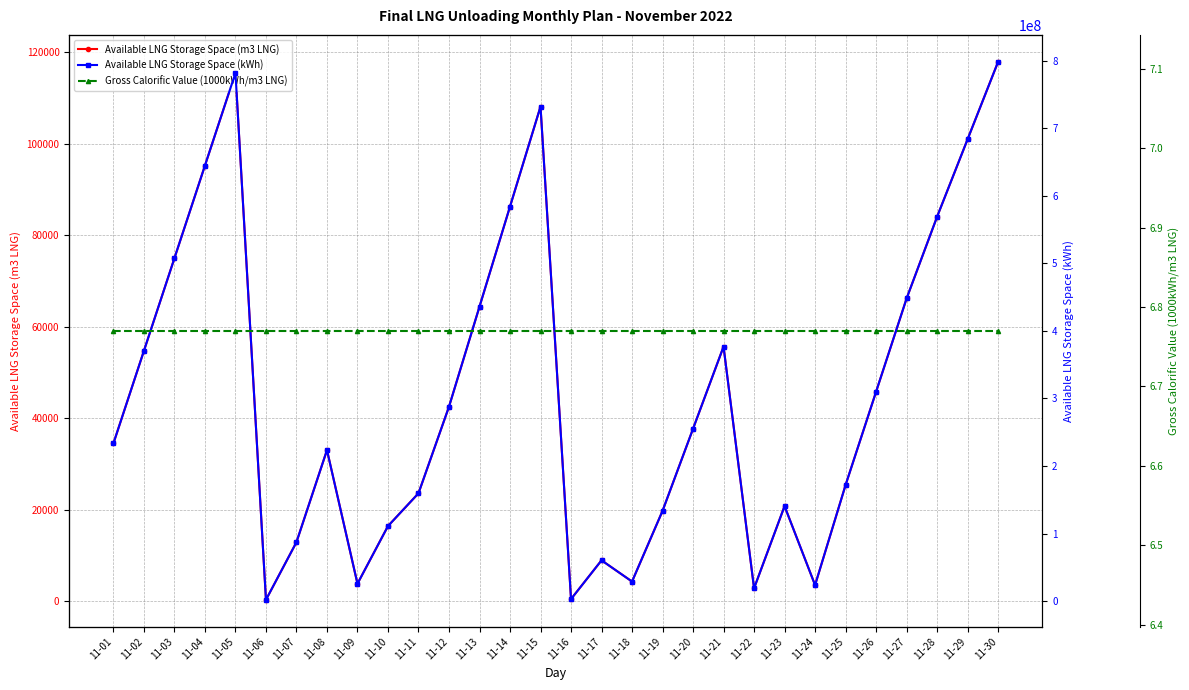

What is the total value across all series at 11-07?

87305537.8